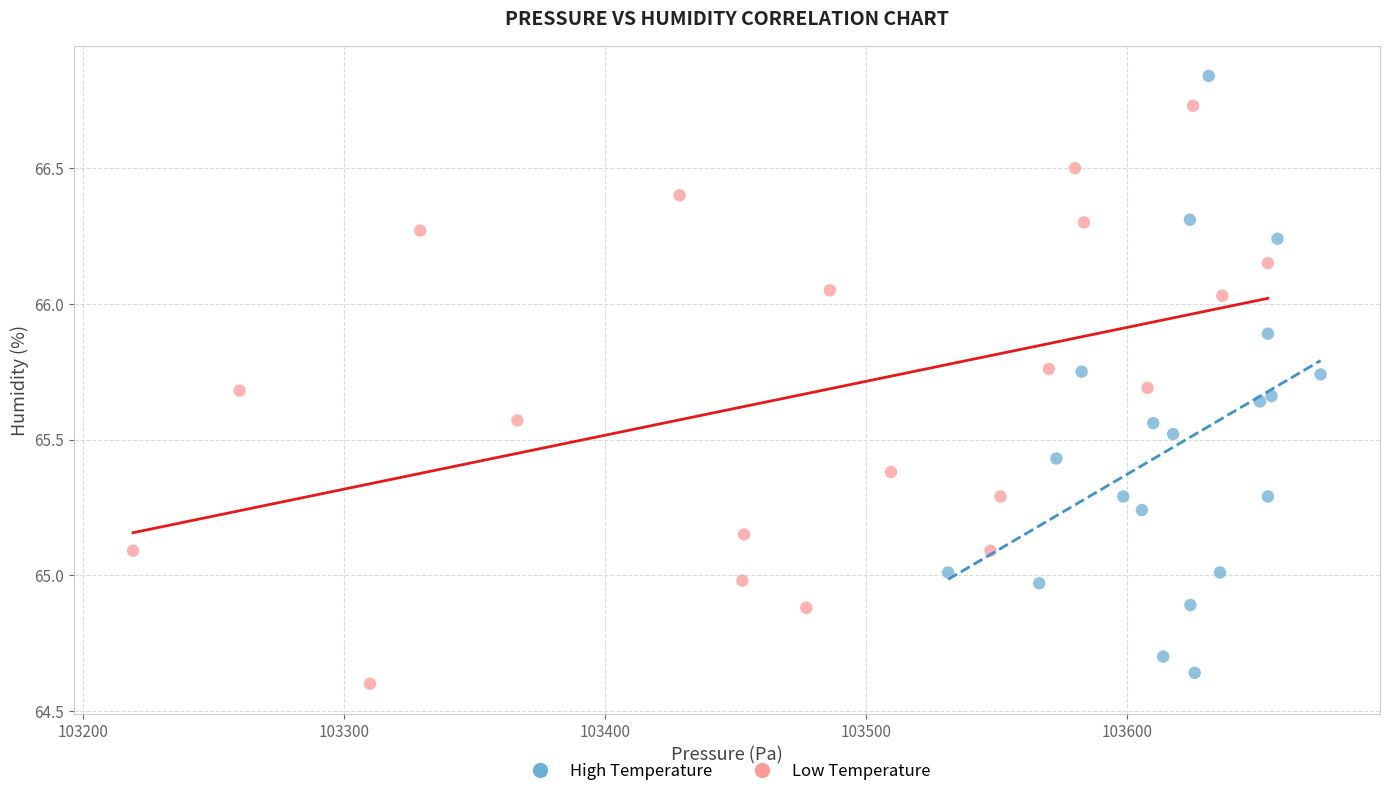

What are all the series names shown in the legend?

High Temperature, Low Temperature